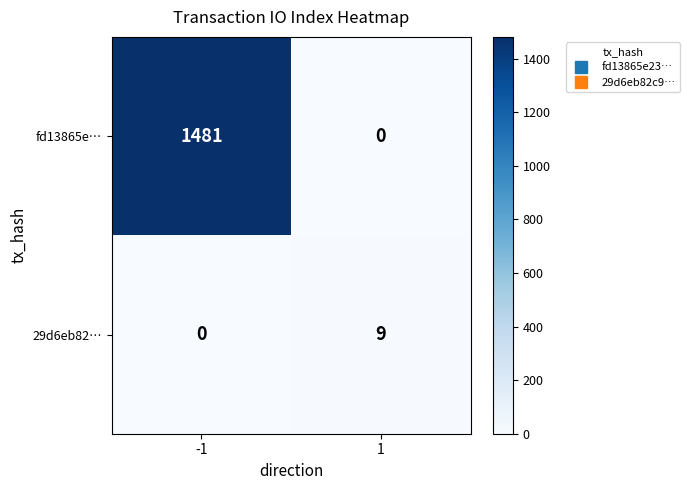

What value does the fd13865e… series have at -1?

1481